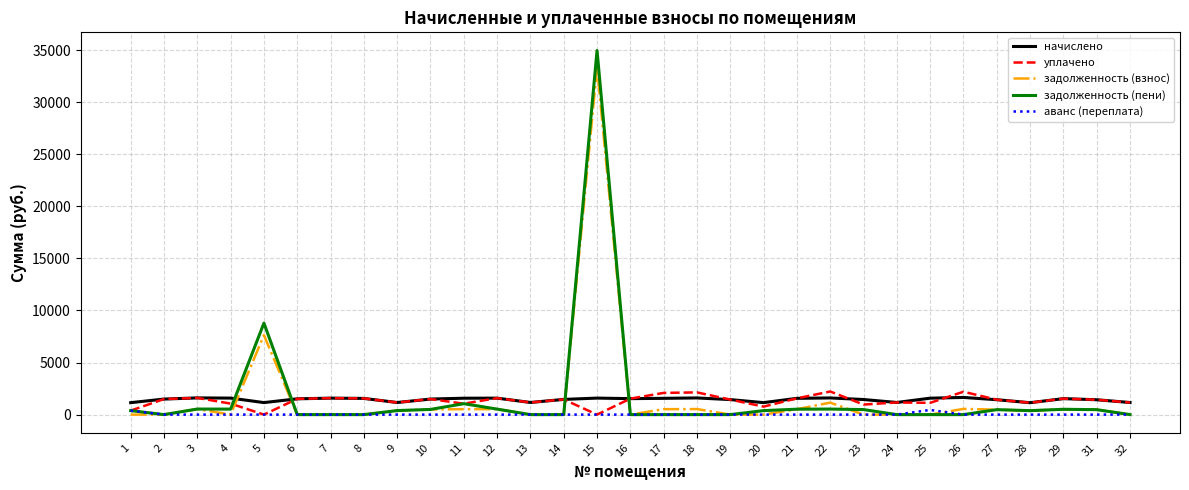

At which category is the sum across all series the highest?

15